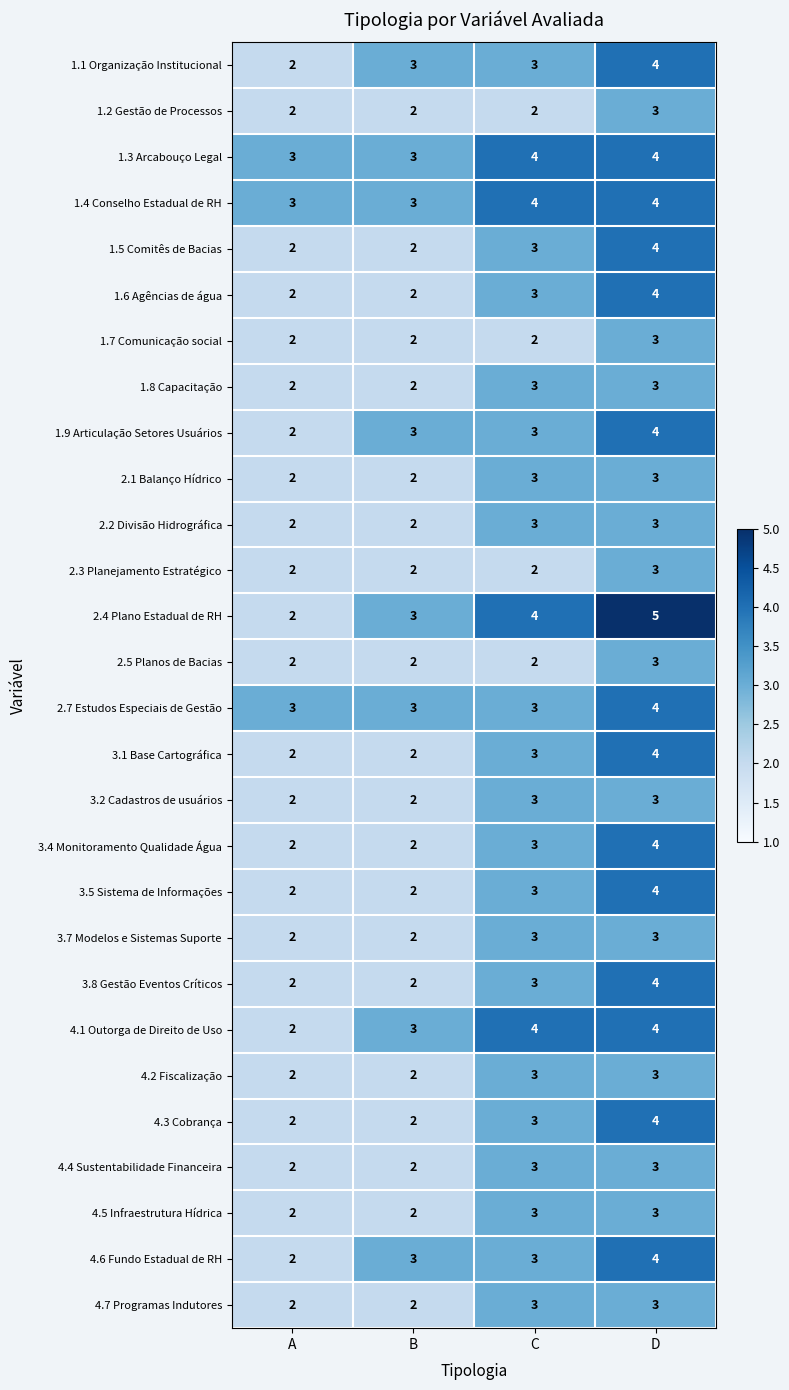

What is the sum of the 1.9 Articulação Setores Usuários values at C and D?

7